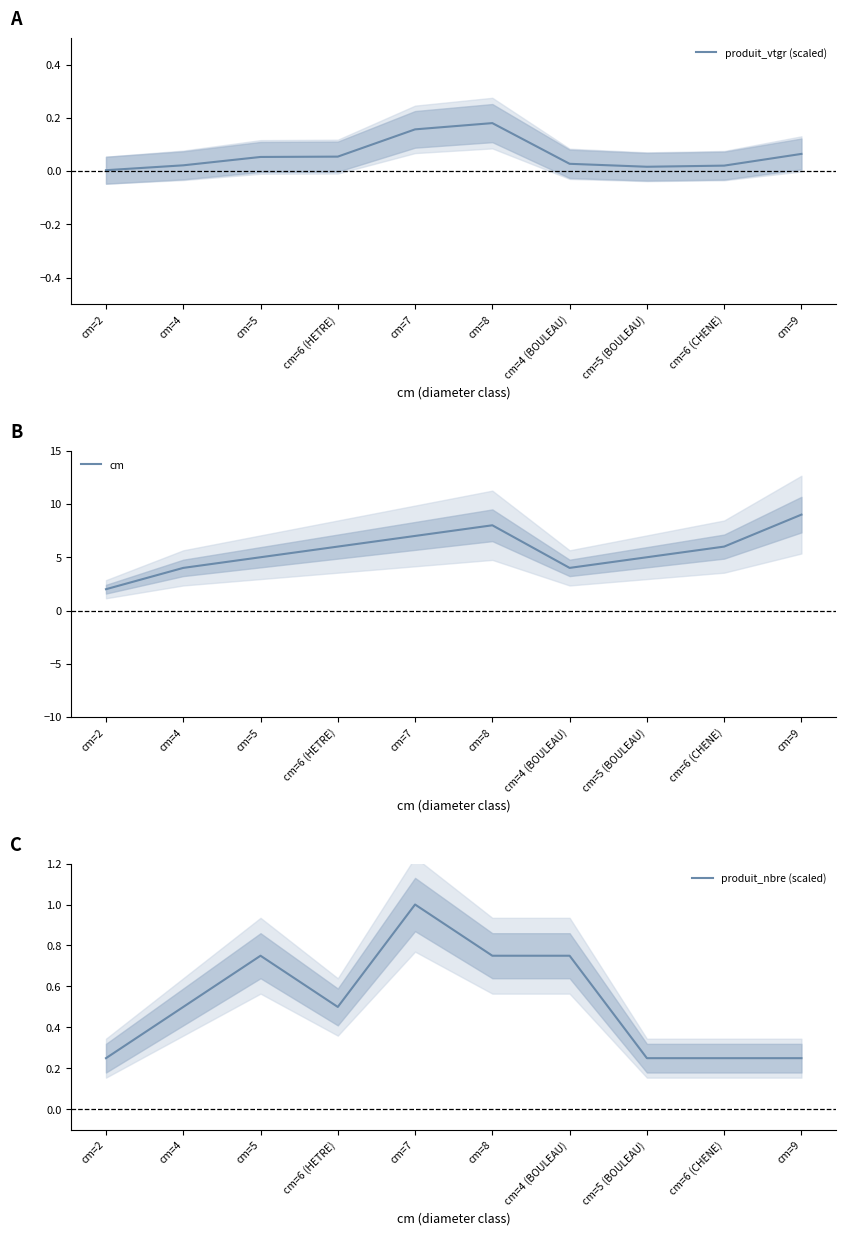

What is the label of the 7th point from the left?

cm=4 (BOULEAU)